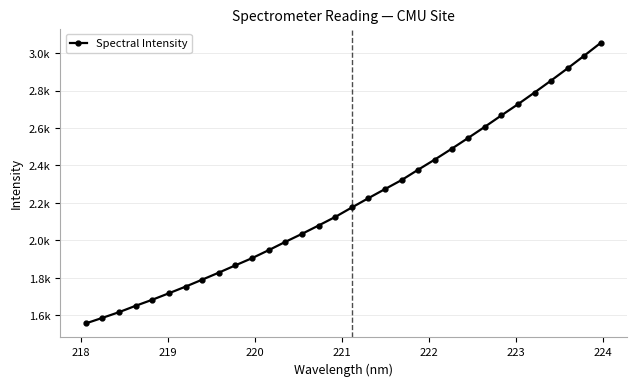

Is this an area chart (filled region under the line)?

No